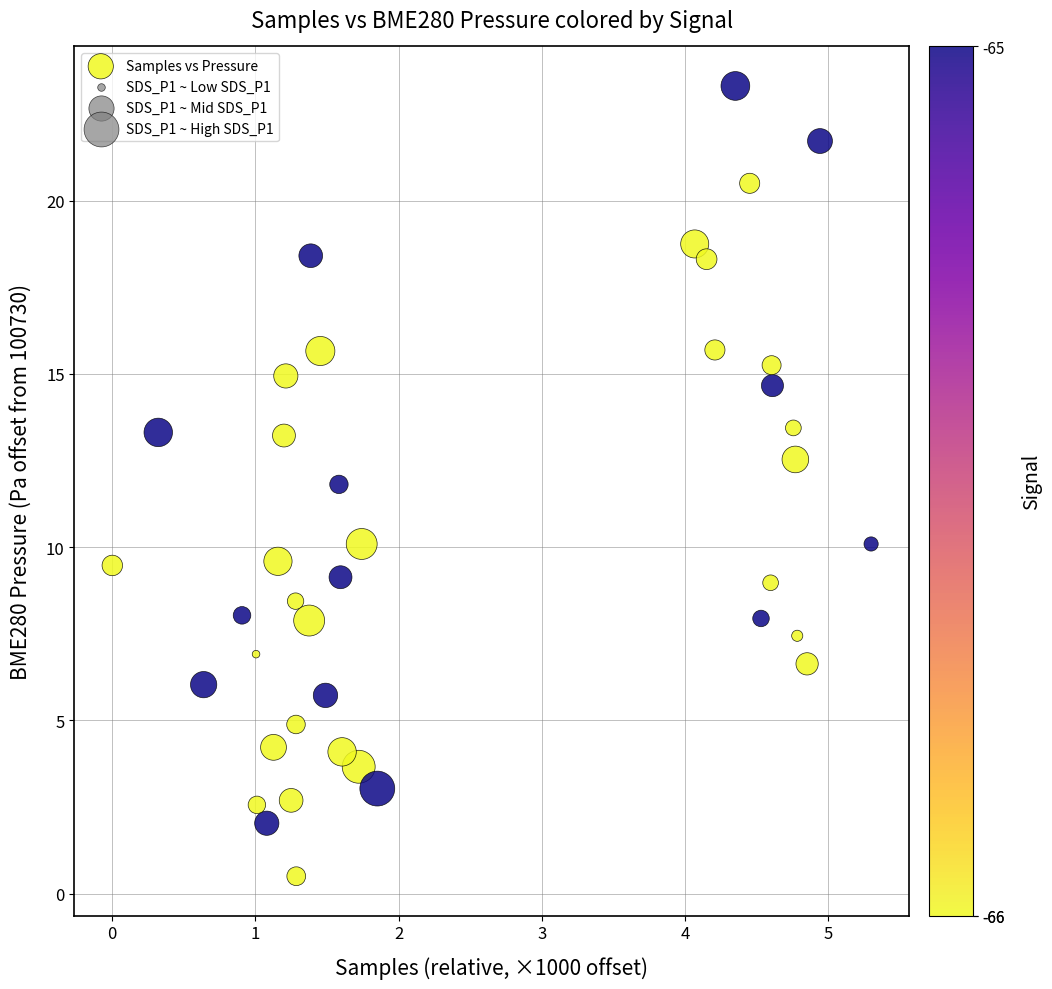

What is the range of Y values (max minus min)?

22.8